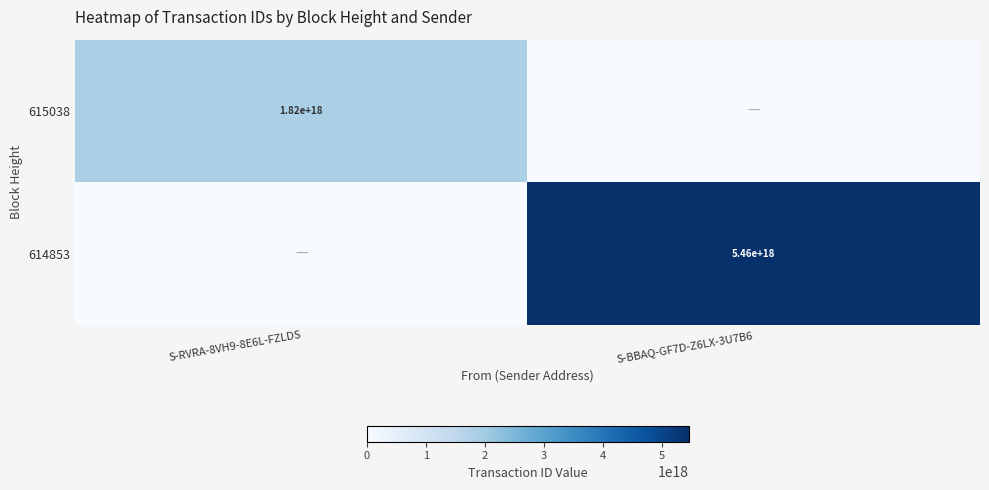

The 615038 series shows 1820000000000000000 at S-RVRA-8VH9-8E6L-FZLDS. True or false?

True